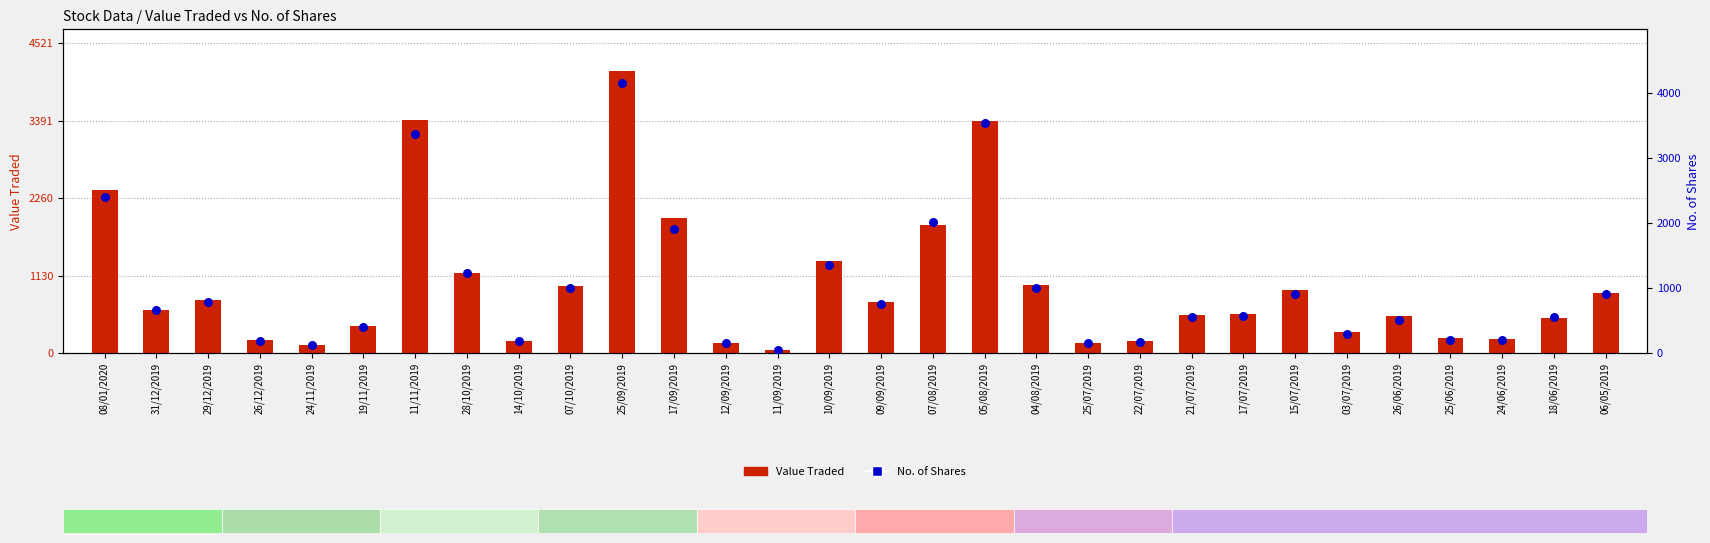

Which series has the largest total across all categories?

No. of Shares